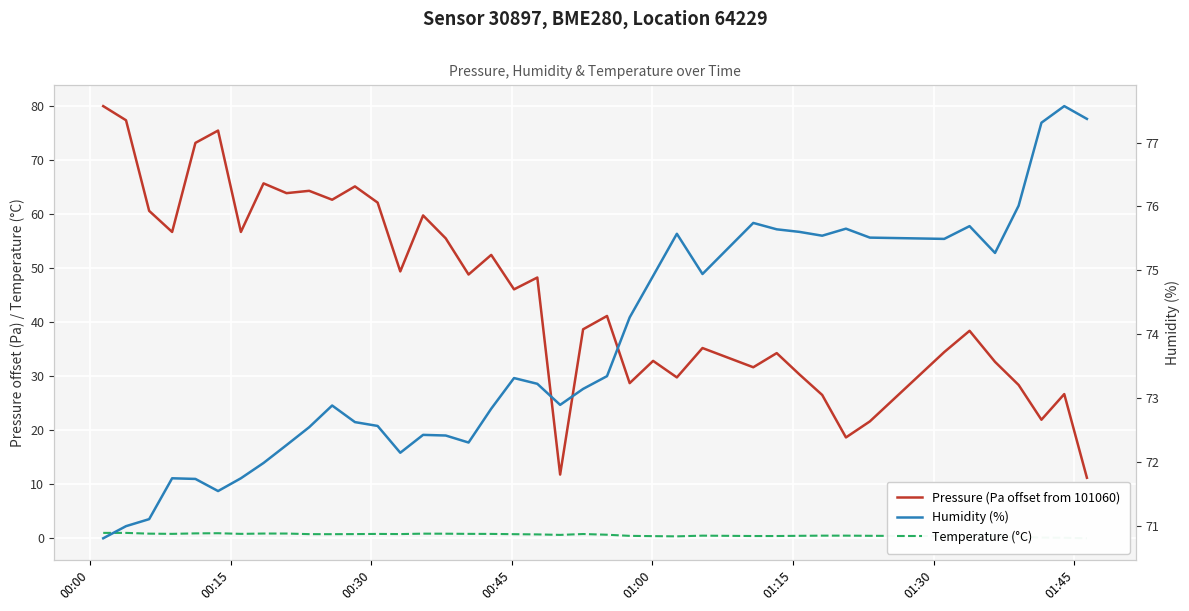

Which series has the largest total across all categories?

Humidity (%)